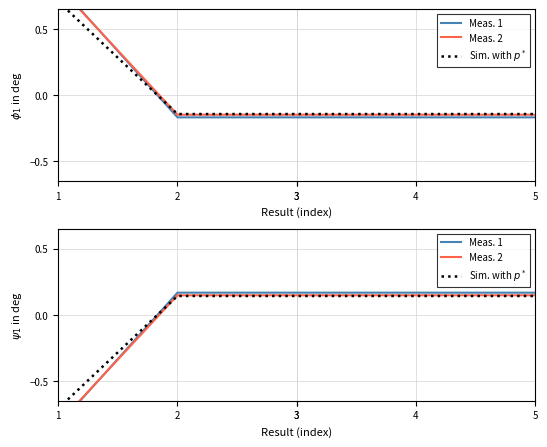

What is the value of the 4th point from the left?

-0.2